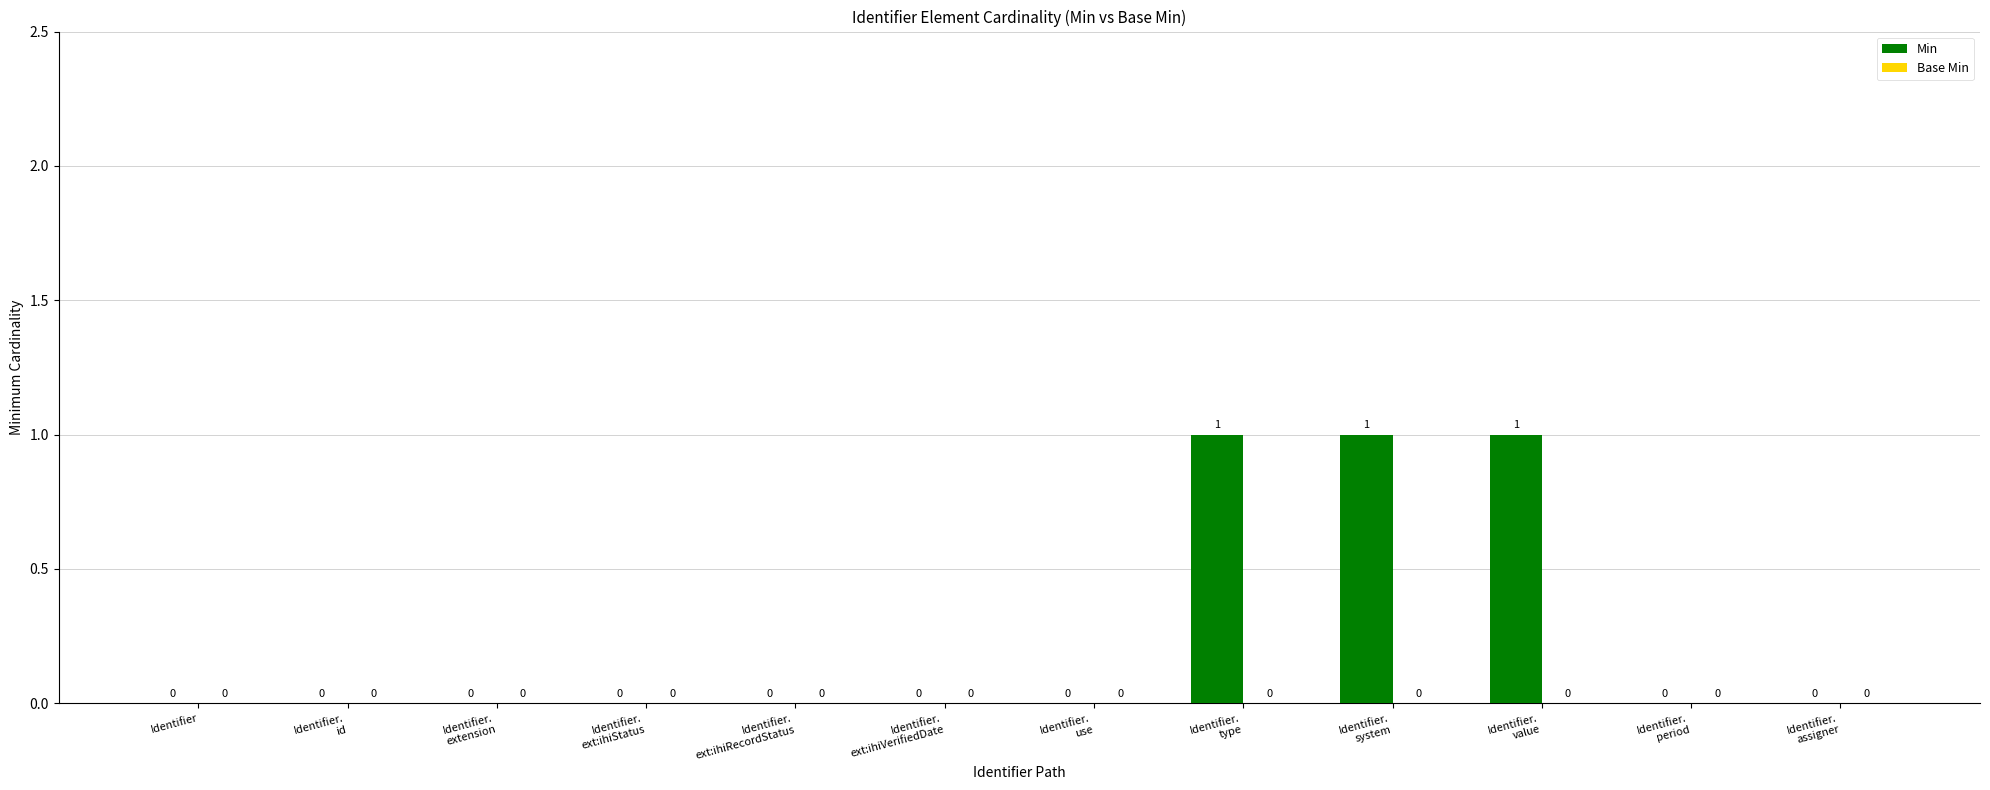

How many values are between 0 and 1?

12